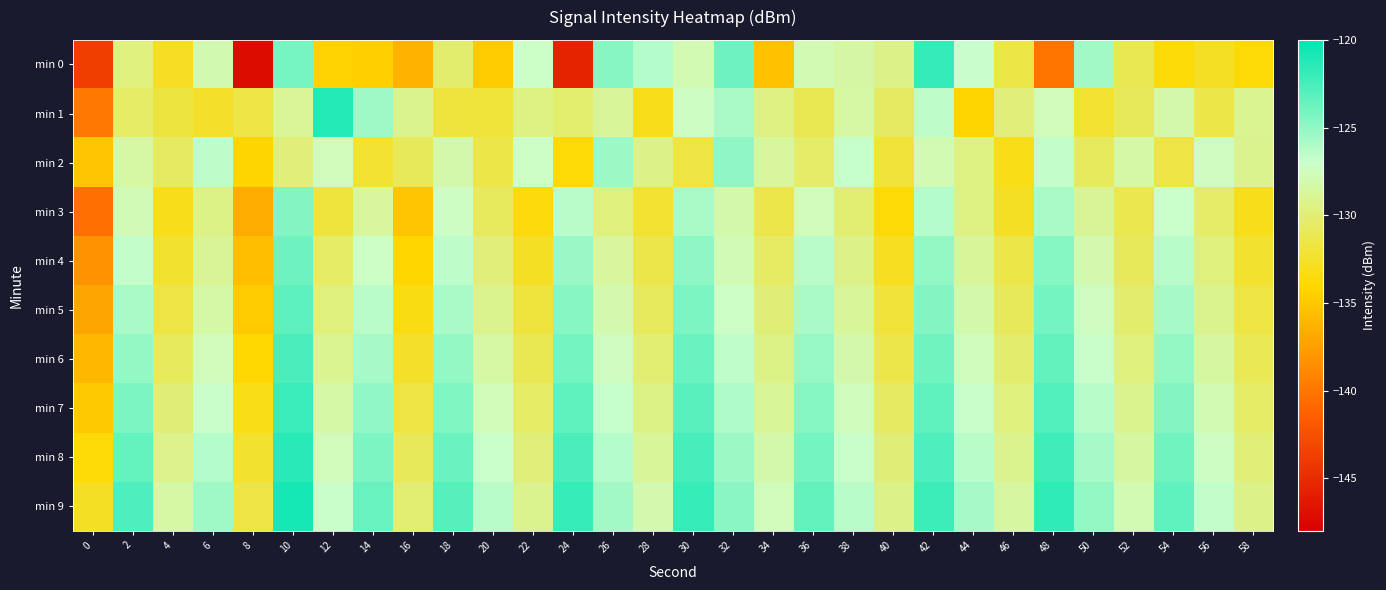

Which has a higher value, 36 or 42?

42